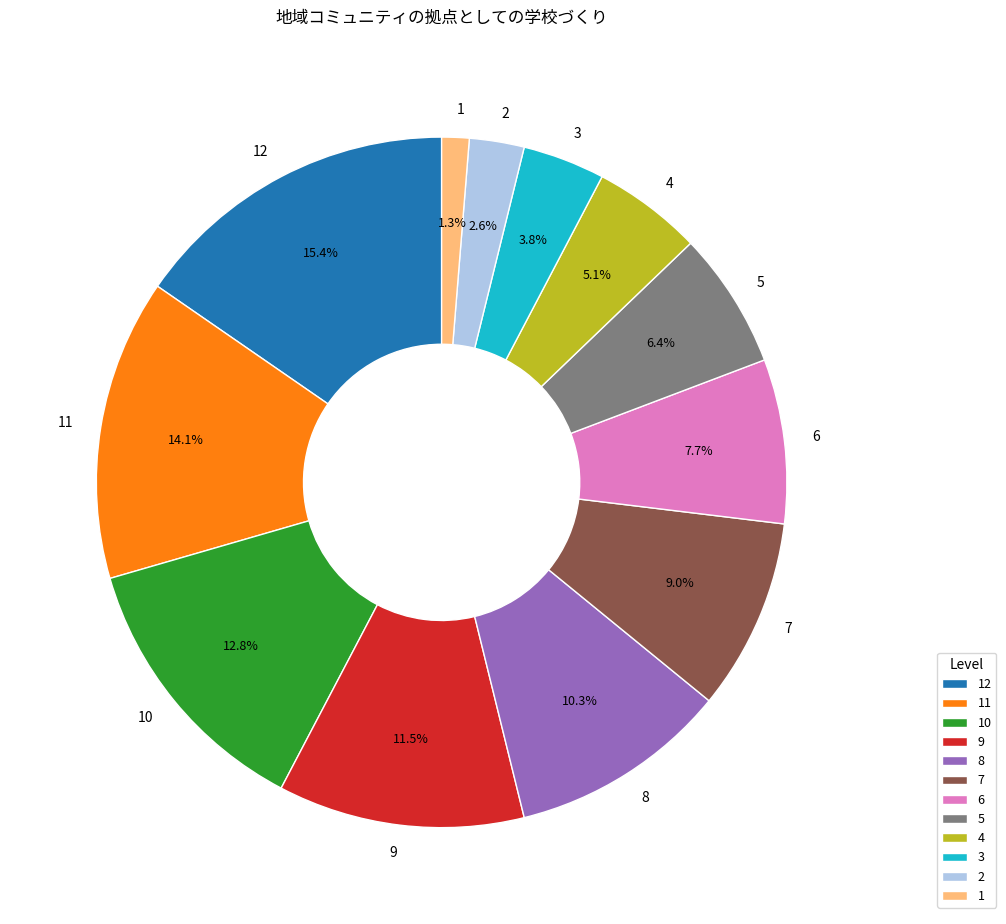

Which category has the biggest portion of the pie?

12